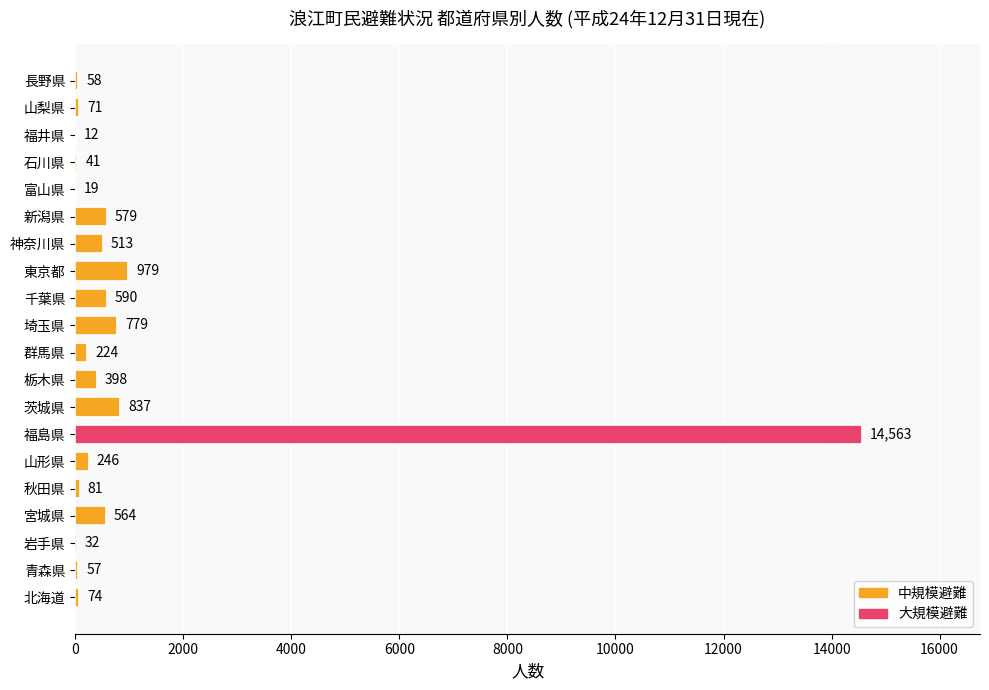

What is the greatest value displayed?

14563